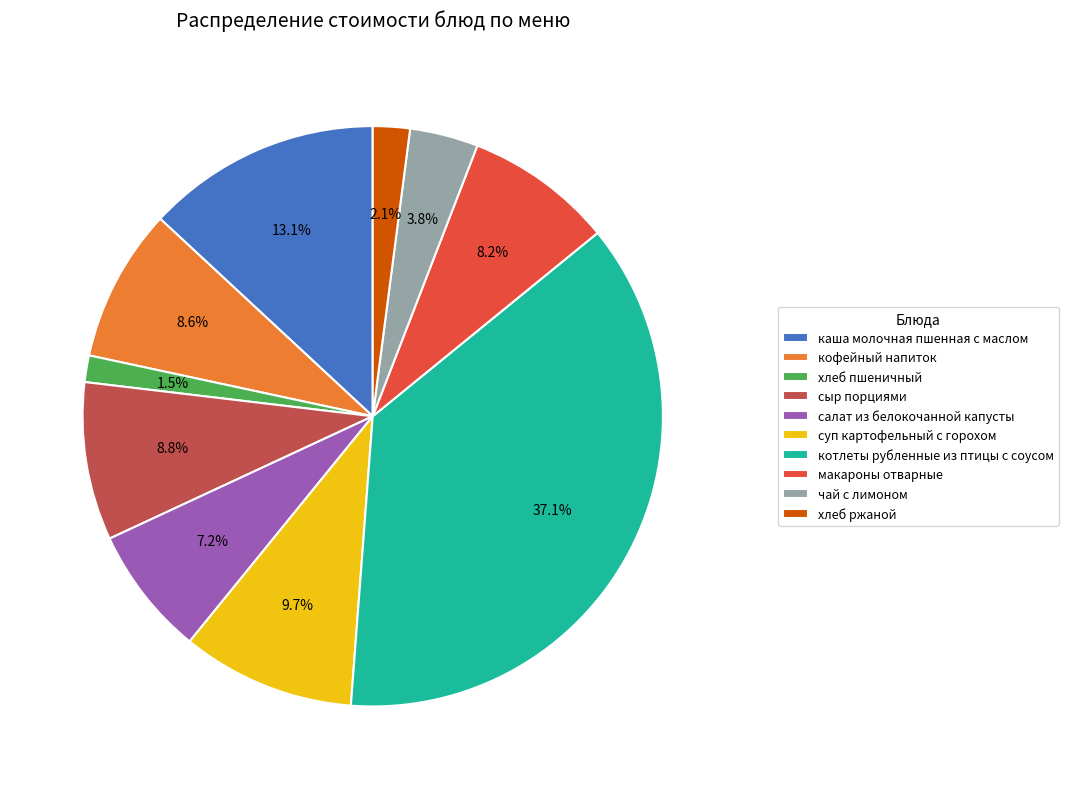

How many segments does this pie chart have?

10